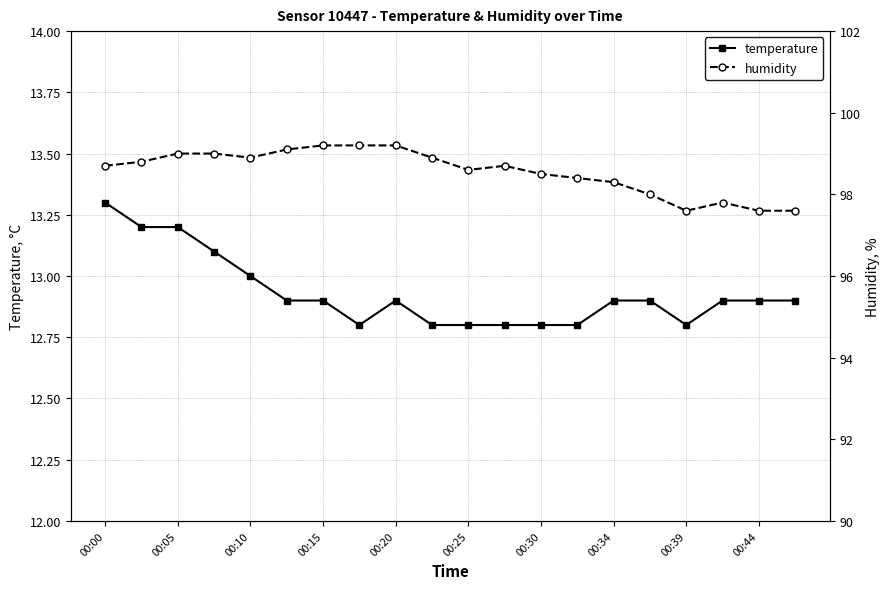

What is the greatest value displayed?

99.2